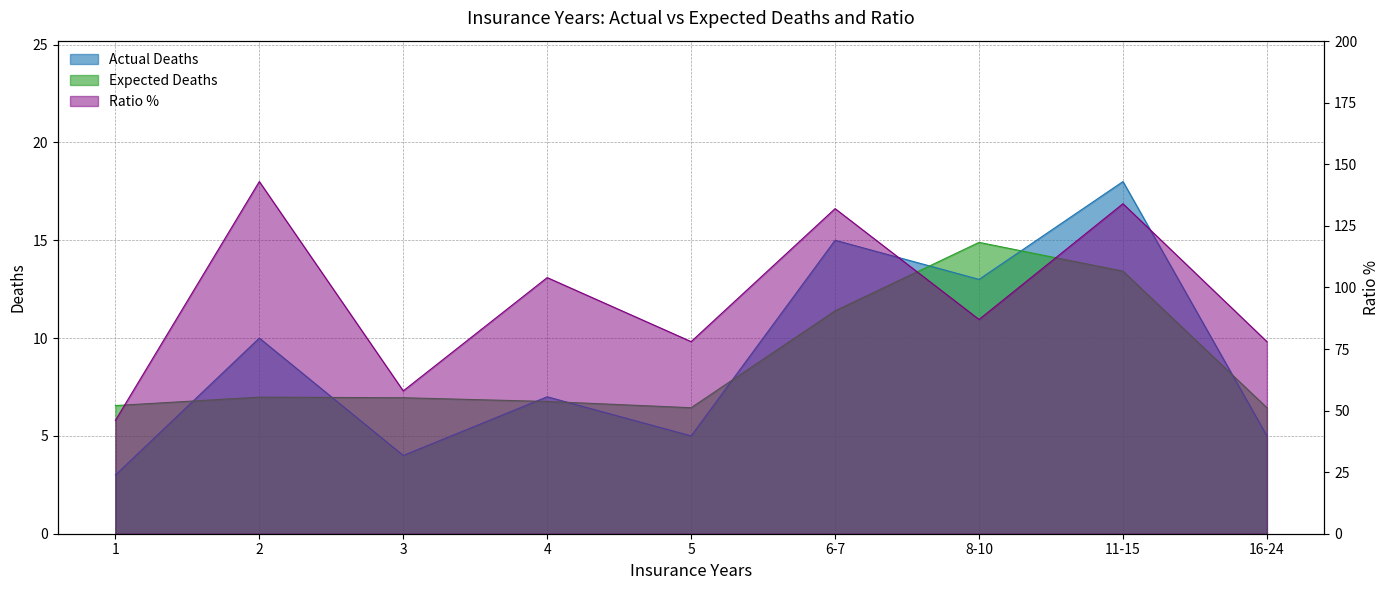

Reading right to left, transcribe all the data shown in this chart.

Actual Deaths: 5.0	18.0	13.0	15.0	5.0	7.0	4.0	10.0	3.0
Expected Deaths: 6.4	13.4	14.9	11.4	6.4	6.8	7.0	7.0	6.5
Ratio %: 78.0	134.0	87.0	132.0	78.0	104.0	58.0	143.0	46.0